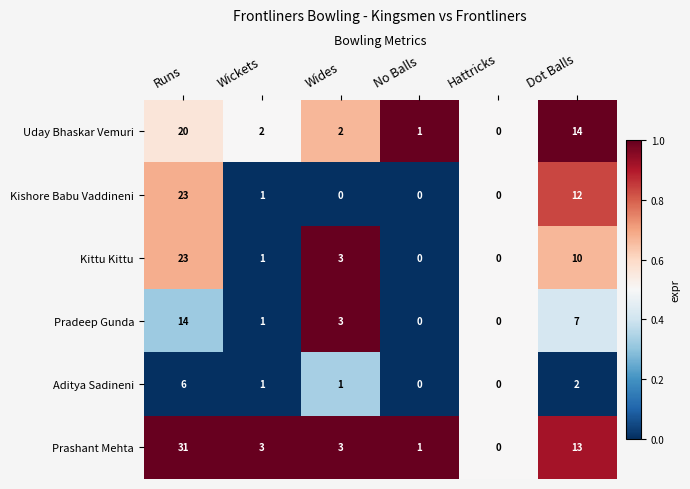

Where is Uday Bhaskar Vemuri nearest to the value 10?

Dot Balls